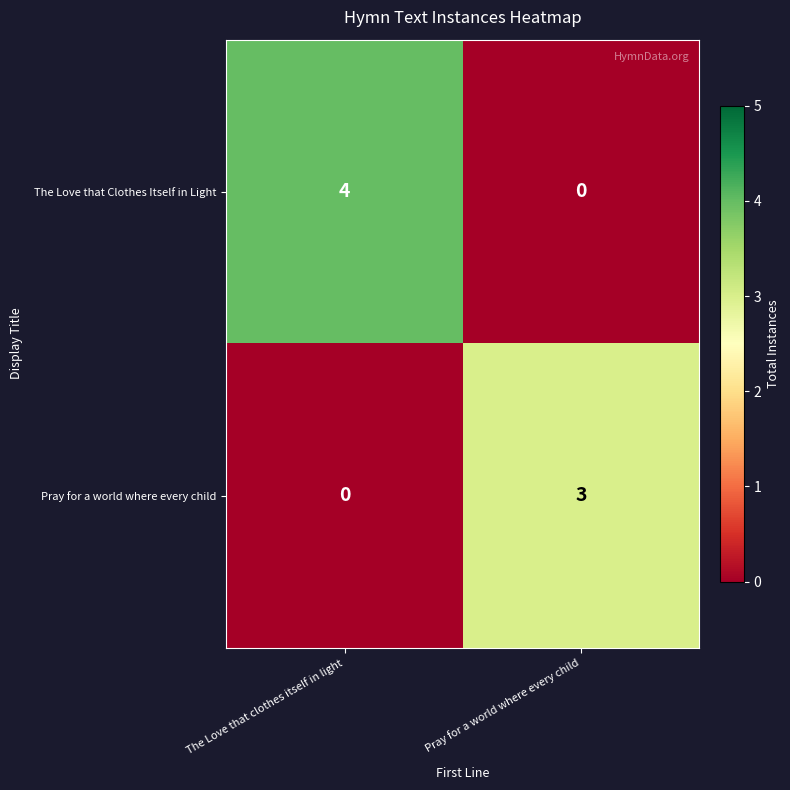

What is the difference between the highest and lowest values at Pray for a world where every child?

3